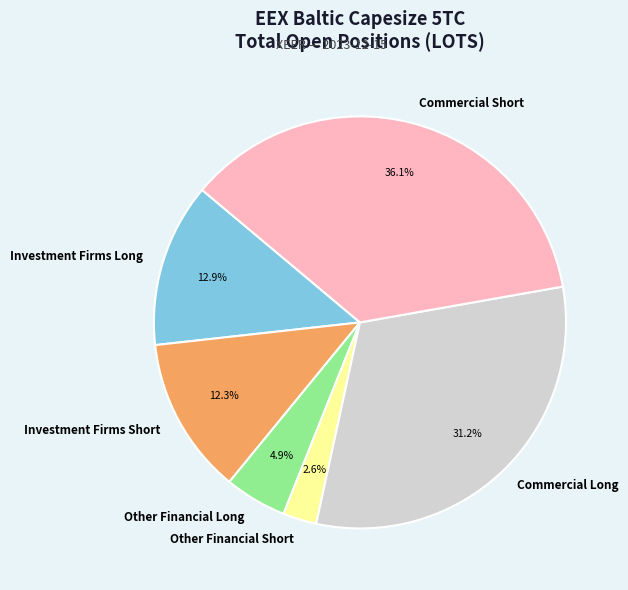

Is it true that Commercial Long is 31% of the pie?

True